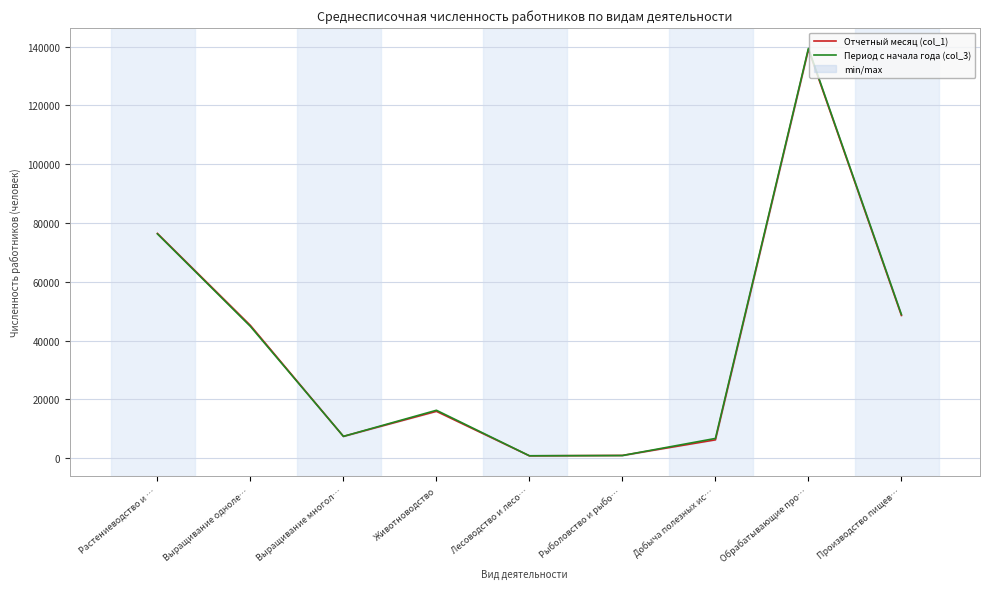

What is the greatest value displayed?

139434